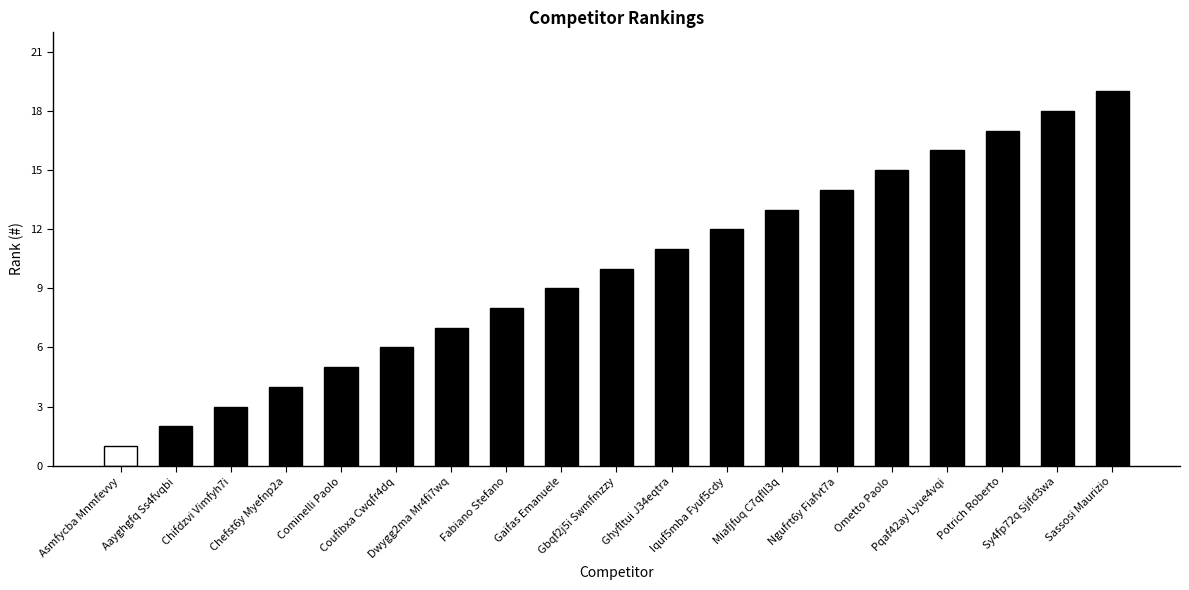

Between Pqaf42ay Lyue4vqi and Iquf5mba Fyuf5cdy, which is larger?

Pqaf42ay Lyue4vqi